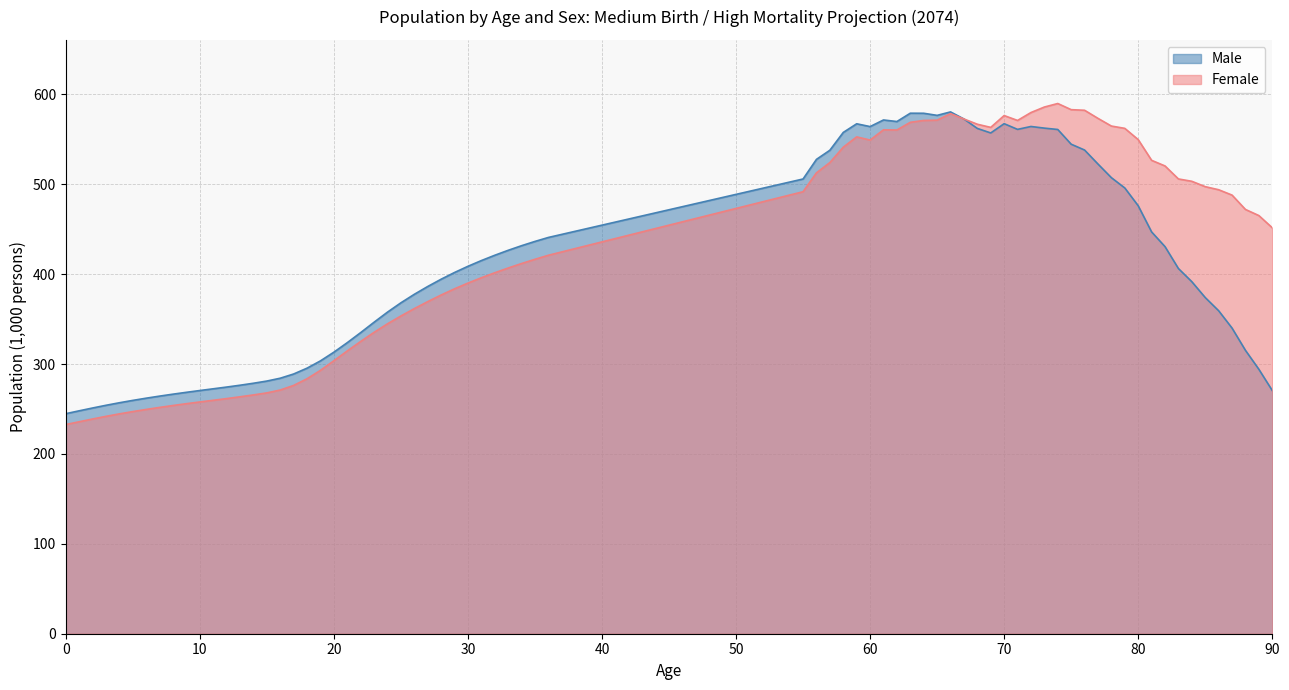

What is the maximum value shown in the chart?

589.8